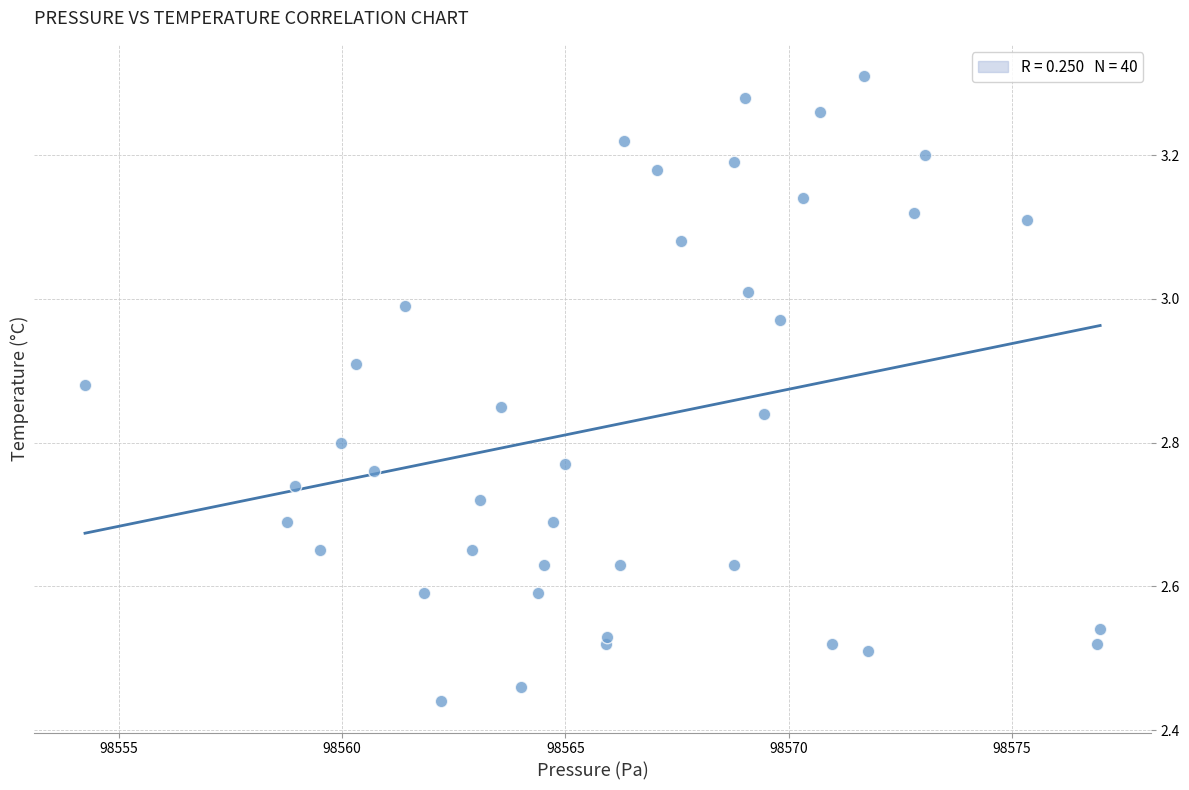

What is the range of Y values (max minus min)?

0.9